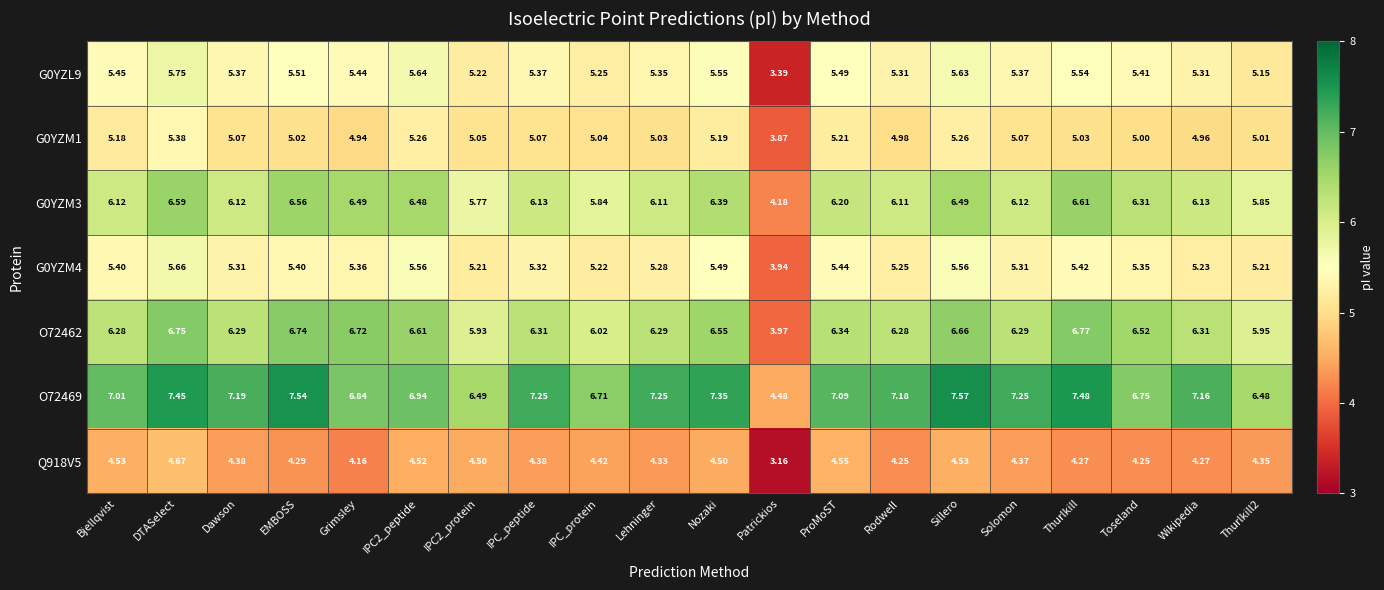

At which label does Q918V5 first exceed 4?

Bjellqvist